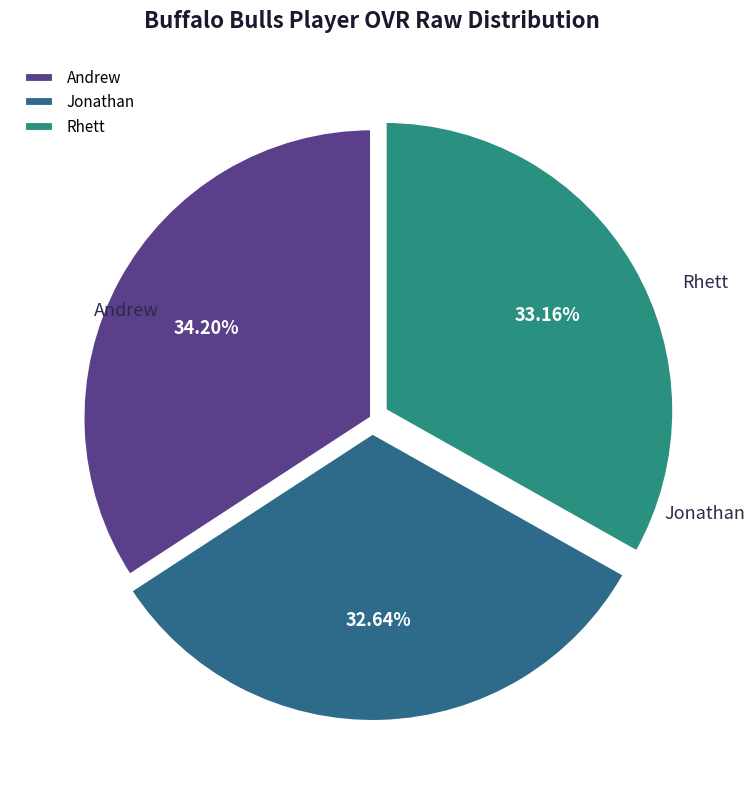

To the nearest percent, what is the average slice percentage?

33%